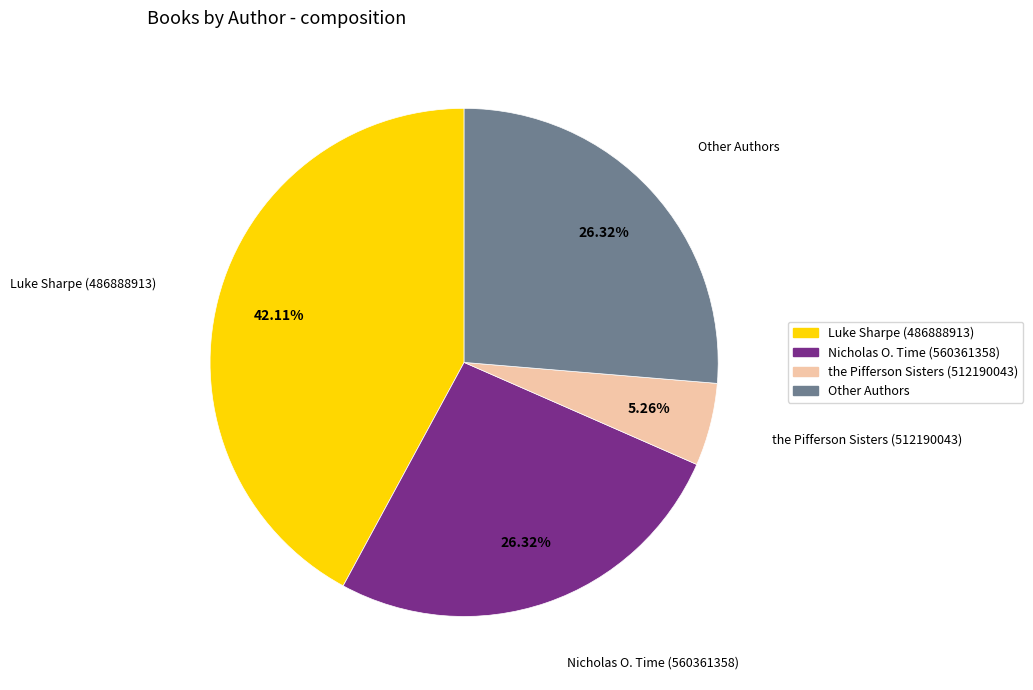

Count the number of slices in the pie.

4